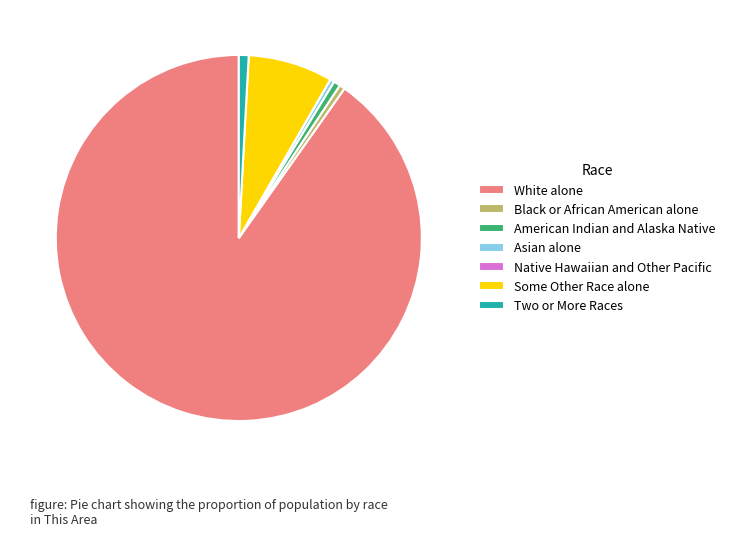

Approximately how many times larger is the value at Some Other Race alone compared to Asian alone?

19.7